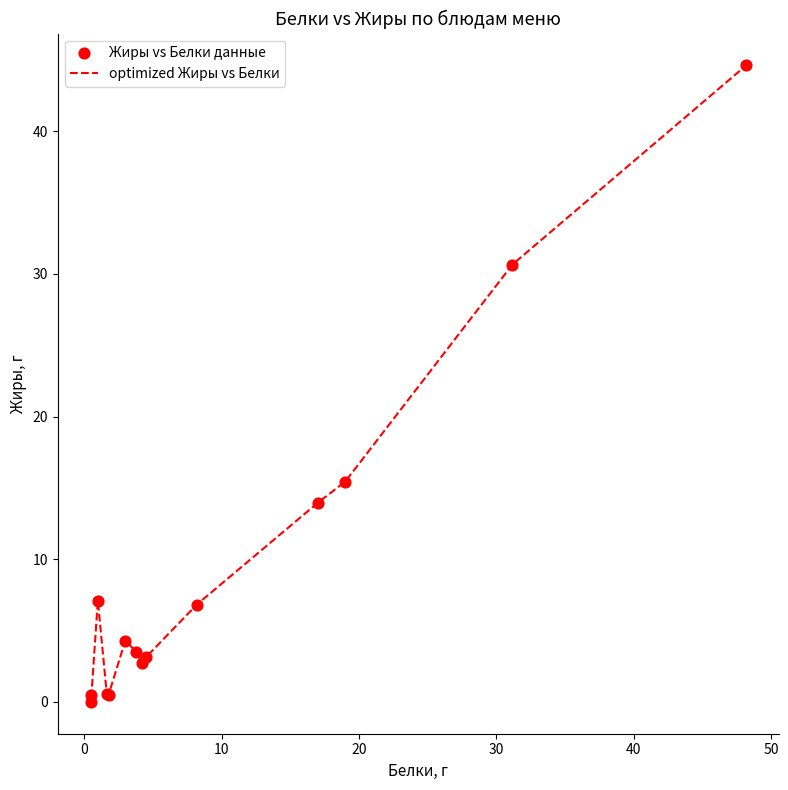

What is the maximum value shown in the chart?

44.6